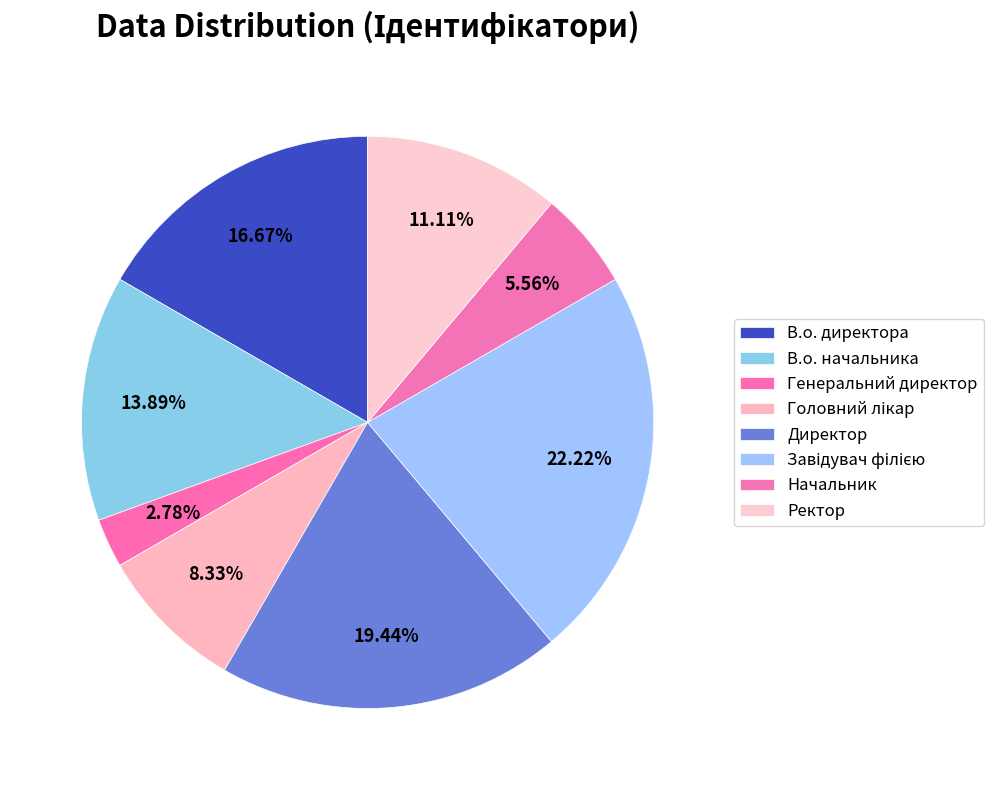

Is it true that В.о. начальника is 29% of the pie?

False